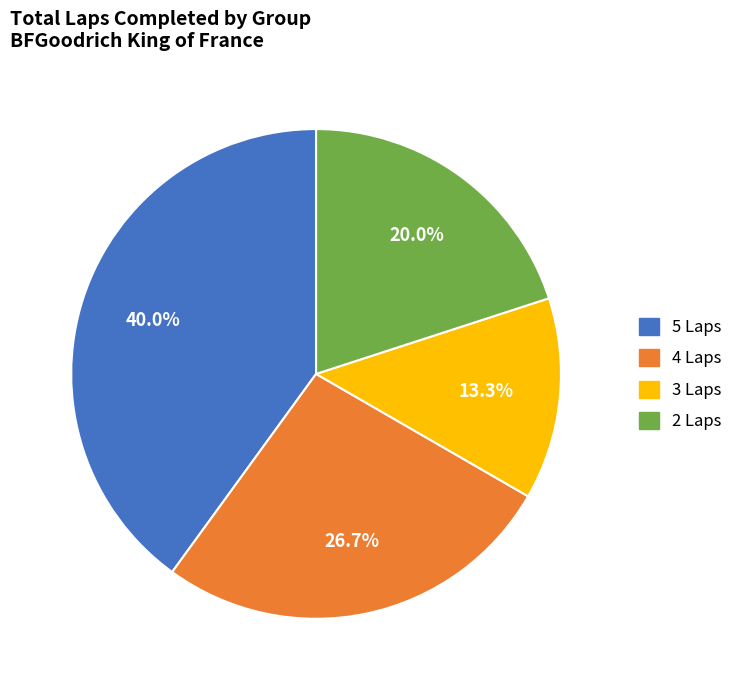

Does any single category account for the majority?

No